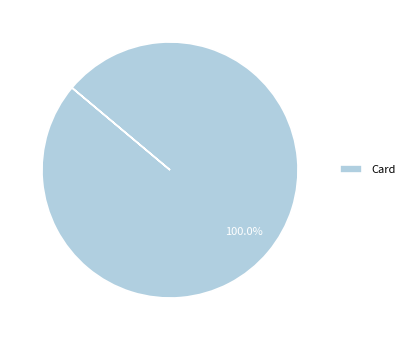

Which category accounts for the majority?

Card